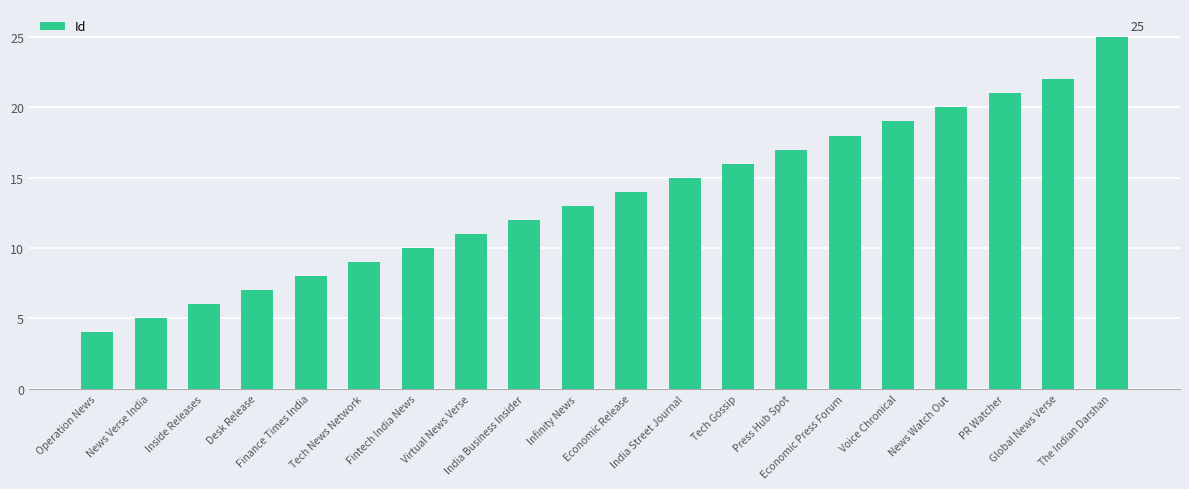

Is it true that the value at Inside Releases is 6?

True